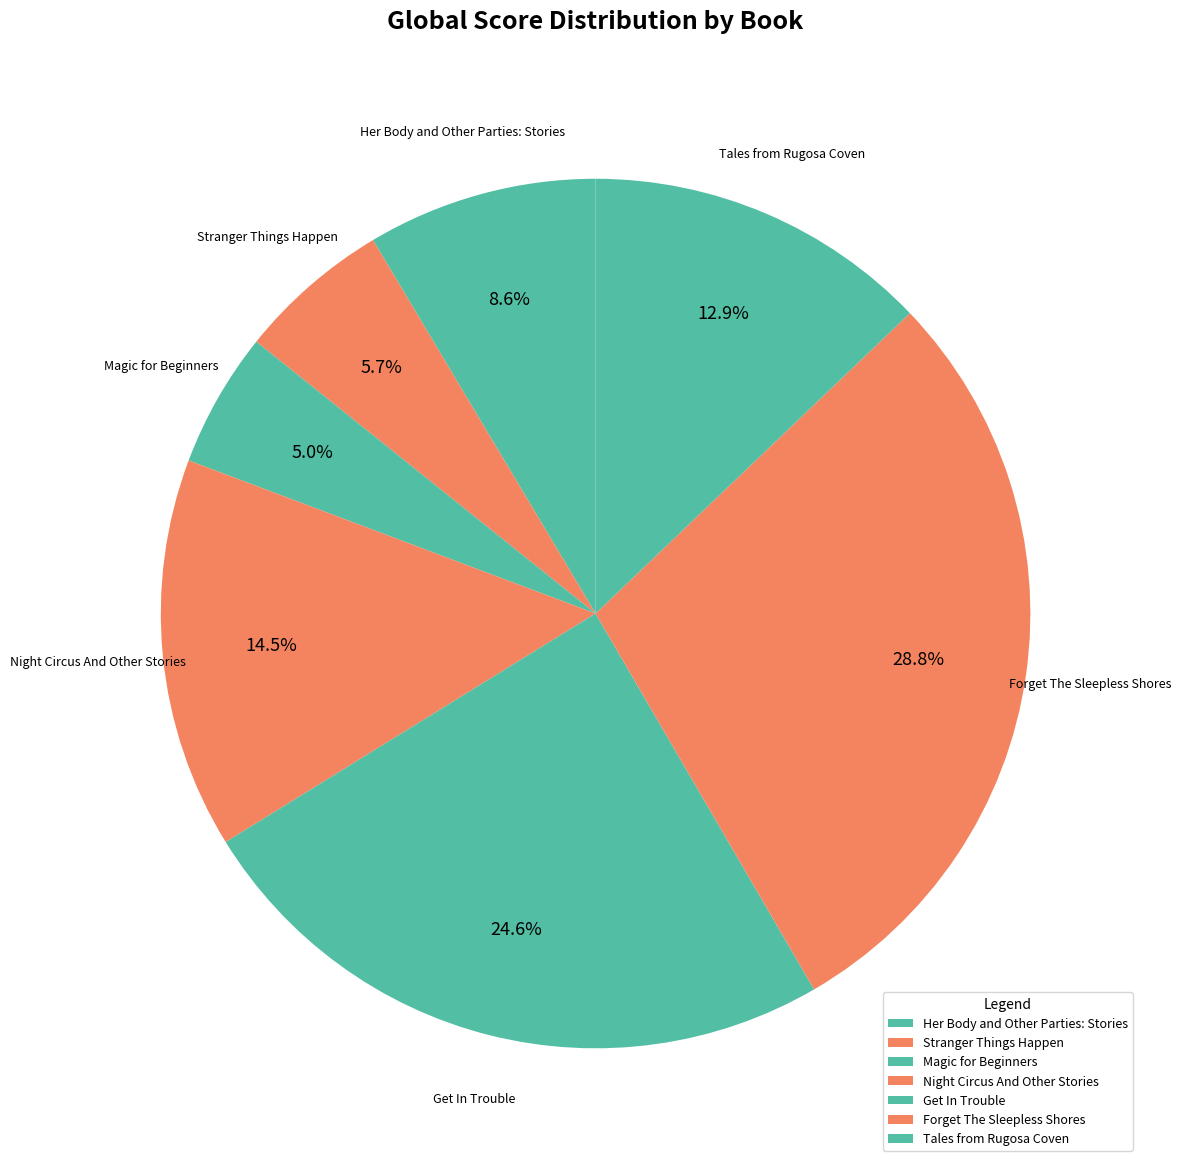

To the nearest percent, what percentage of the pie is Forget The Sleepless Shores?

29%